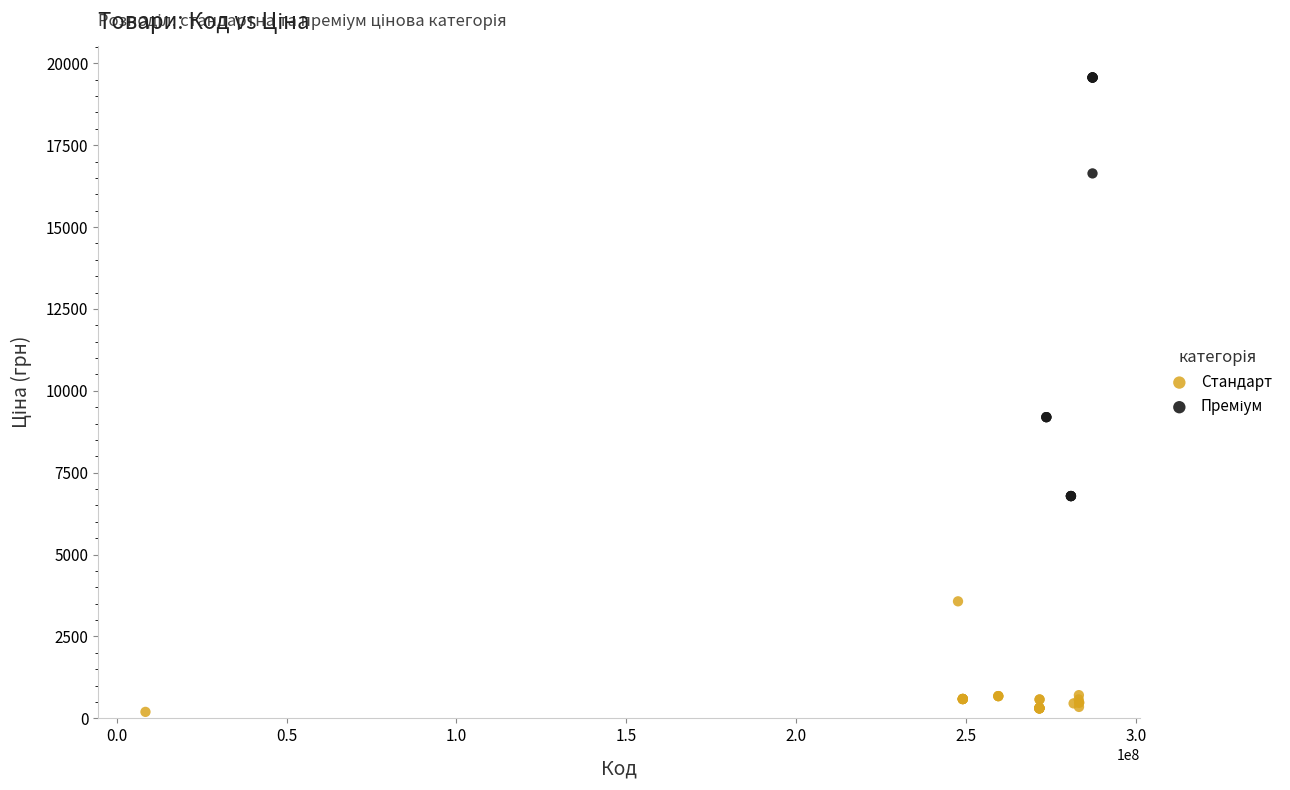

Which series contains the lowest Y value?

Стандарт